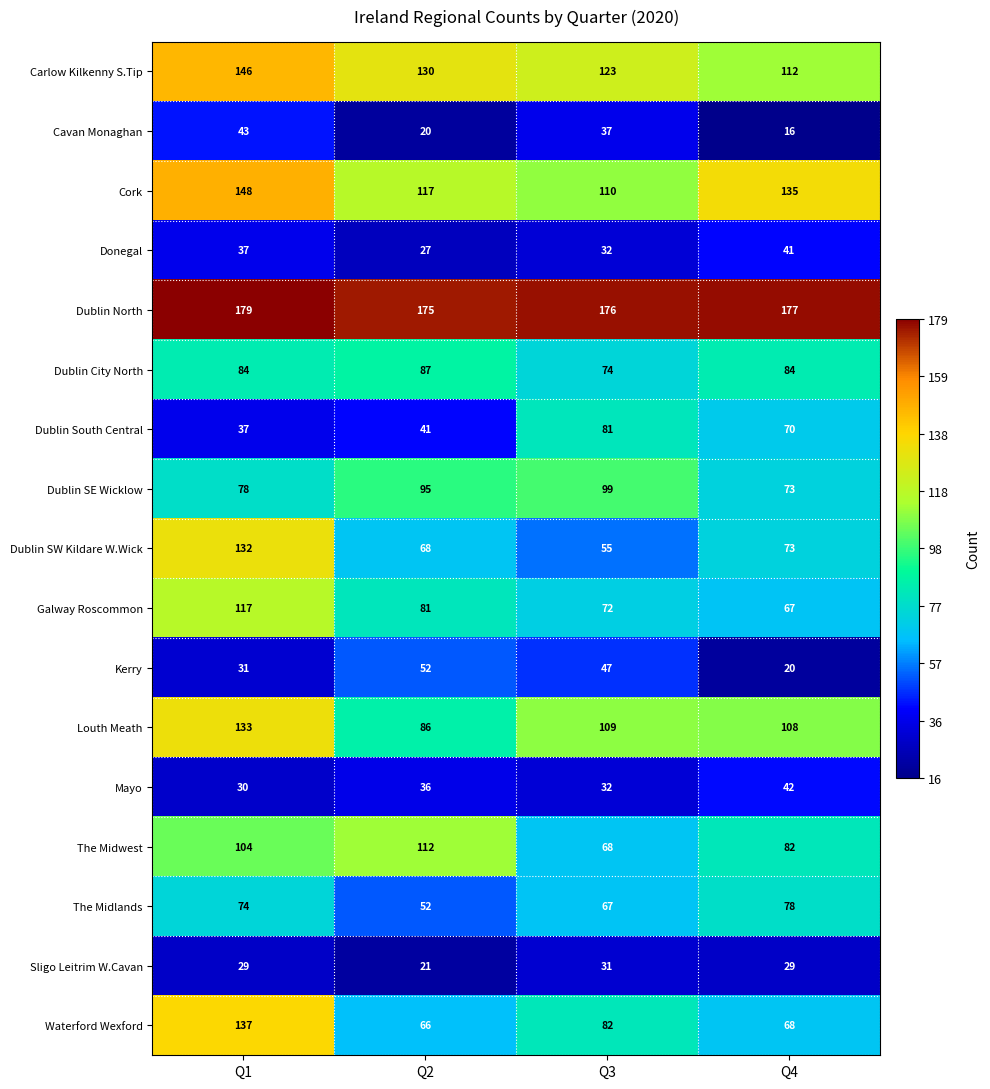

At how many categories does at least one series exceed 85?

4